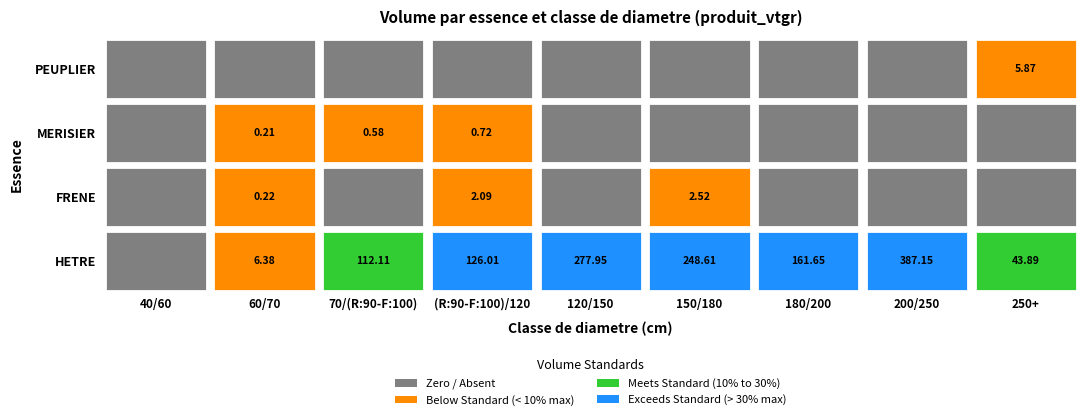

The HETRE series shows 6.4 at 60/70. True or false?

True